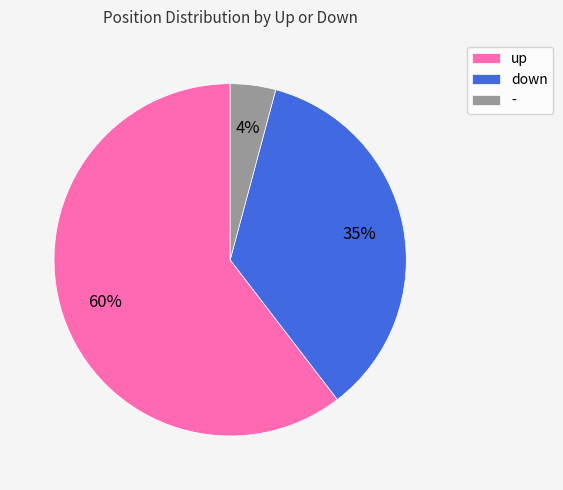

How many segments does this pie chart have?

3